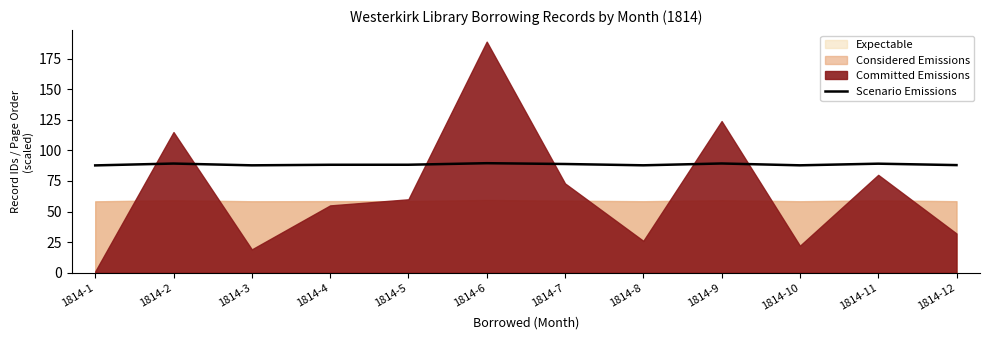

How many lines are shown in the chart?

1